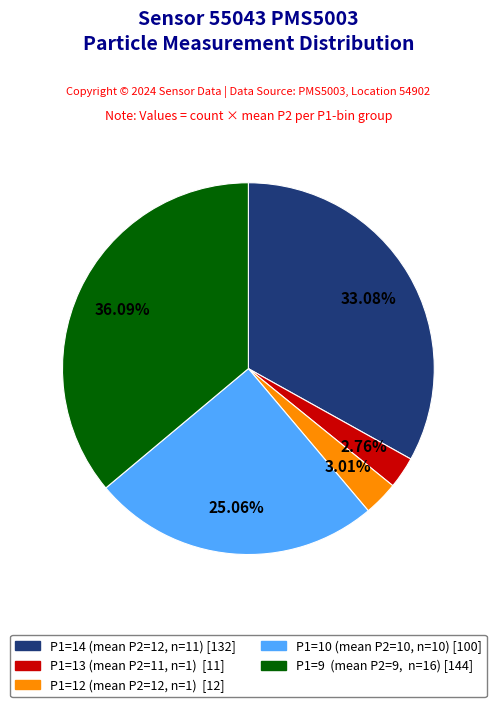

Does any single category account for the majority?

No